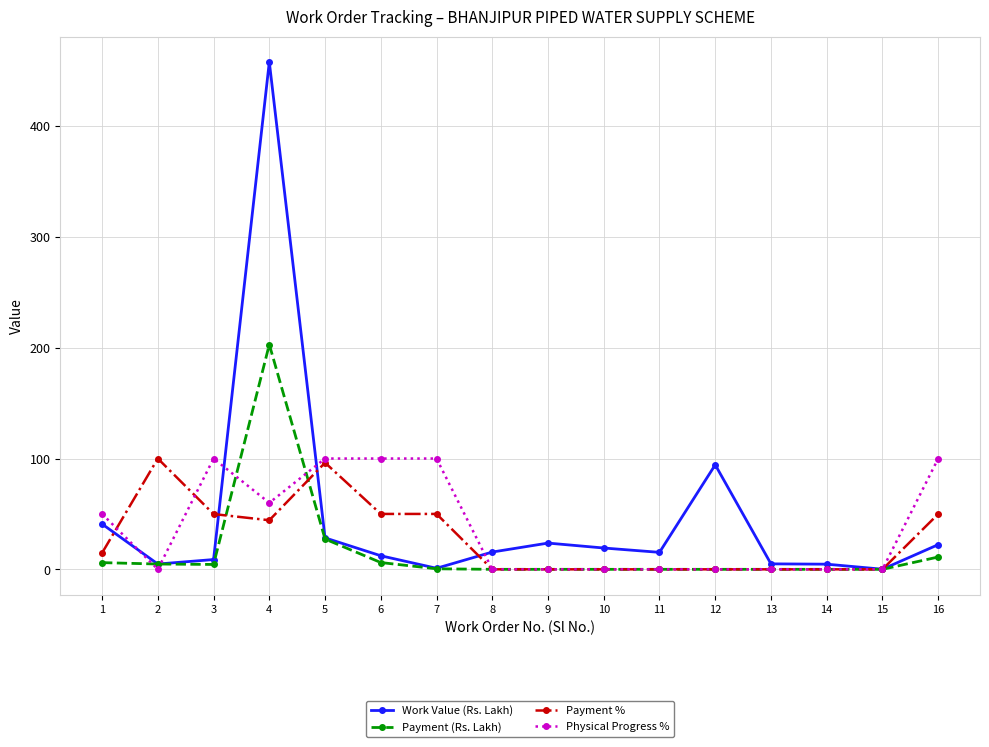

Where does the Work Value (Rs. Lakh) series first go above 15?

1